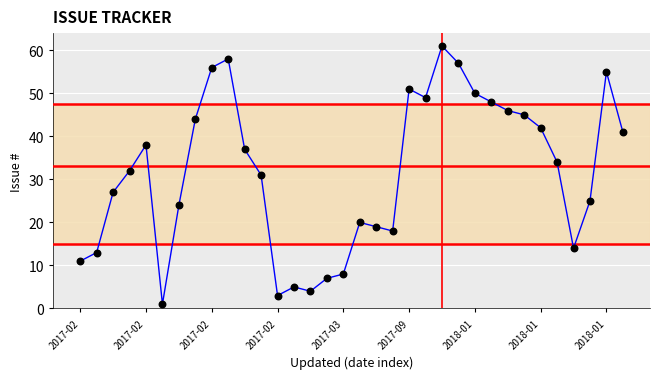

What is the difference between the maximum and minimum values?

60